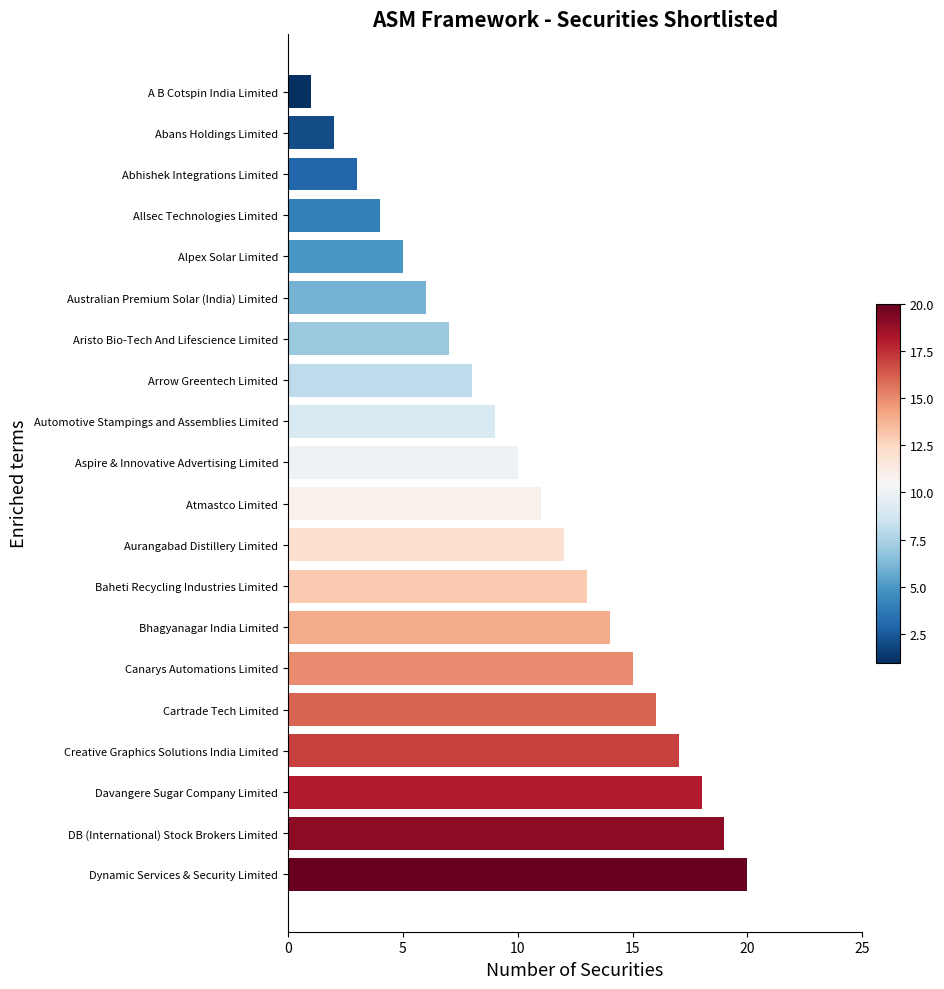

What is the sum of all values?

210